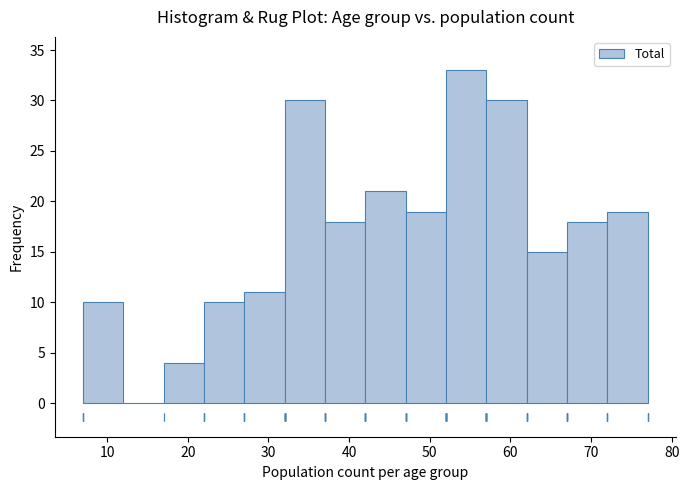

Reading left to right, list every bar in this chart as the range it spans on the x-axis followed by its height. The values are not printed on the chart, so give them approximately, as read against the axis.

7 to 12: 10
12 to 17: 0
17 to 22: 4
22 to 27: 10
27 to 32: 11
32 to 37: 30
37 to 42: 18
42 to 47: 21
47 to 52: 19
52 to 57: 33
57 to 62: 30
62 to 67: 15
67 to 72: 18
72 to 77: 19